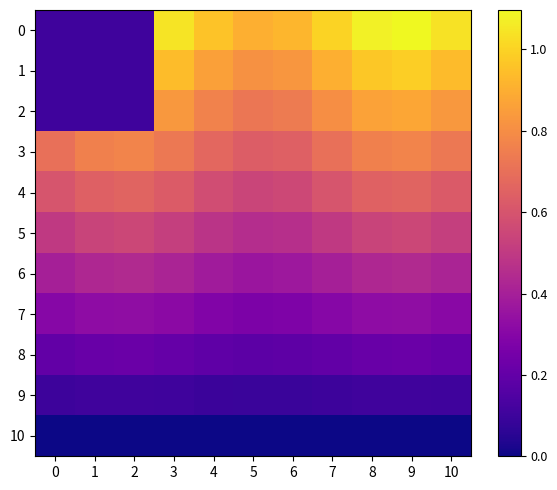

Count the number of data series in this chart.

11